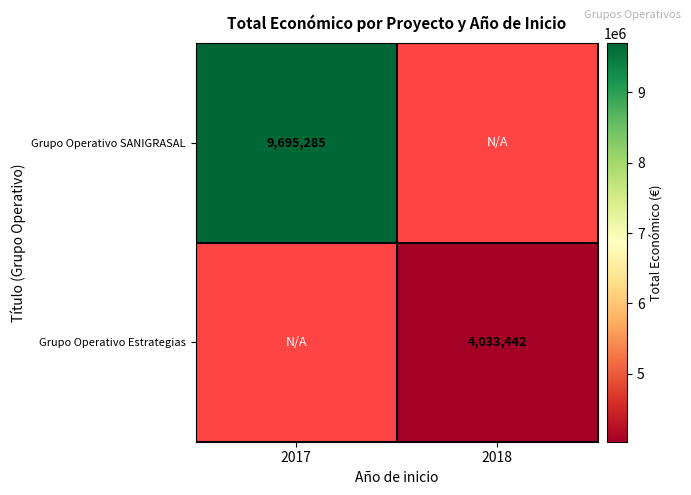

Is the value of Grupo Operativo Estrategias at 2018 greater than the value of Grupo Operativo SANIGRASAL at 2017?

No